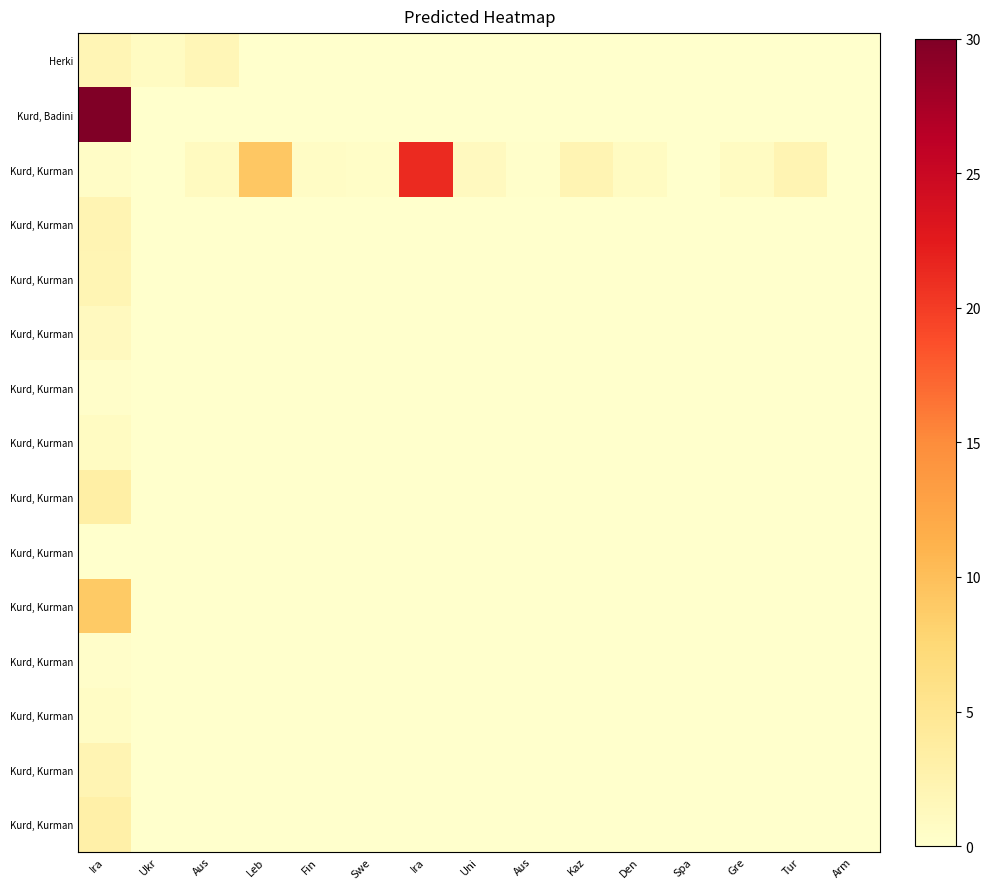

Which label corresponds to the largest value in the chart?

Ira